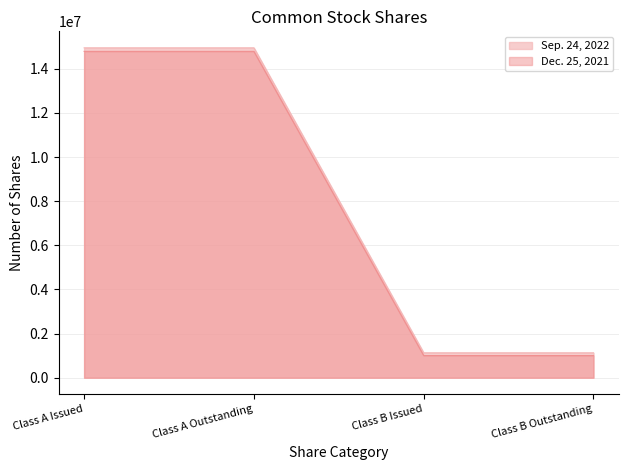

Reading left to right, list all the values displayed in this chart.

Sep. 24, 2022: Class A Issued=14953834	Class A Outstanding=14953834	Class B Issued=1129158	Class B Outstanding=1129158
Dec. 25, 2021: Class A Issued=14792647	Class A Outstanding=14792647	Class B Issued=1004975	Class B Outstanding=1004975